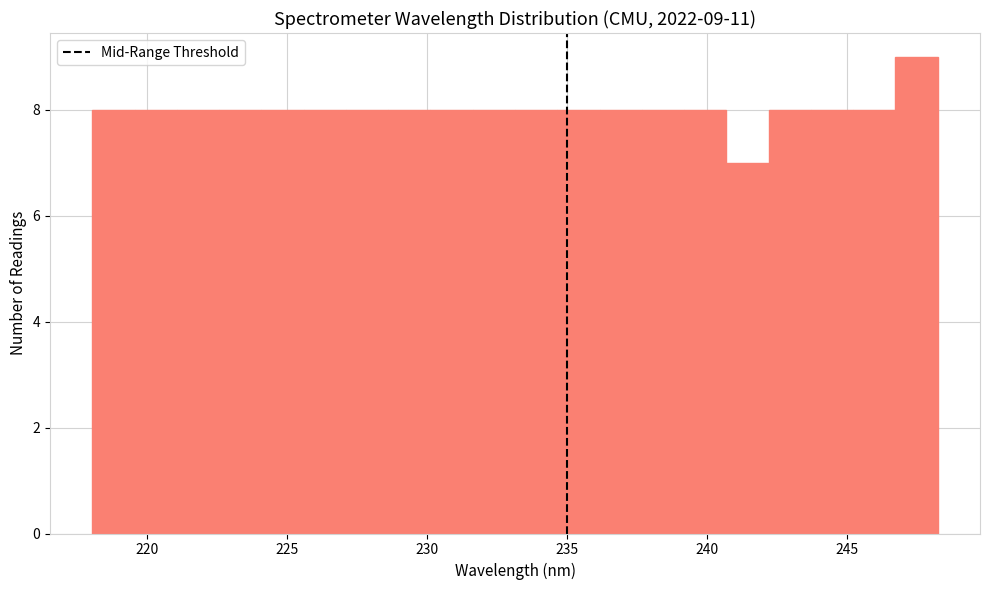

Around what value on the x-axis is the tallest bar? Give the approximate position of its centre, as read against the axis.

247.5